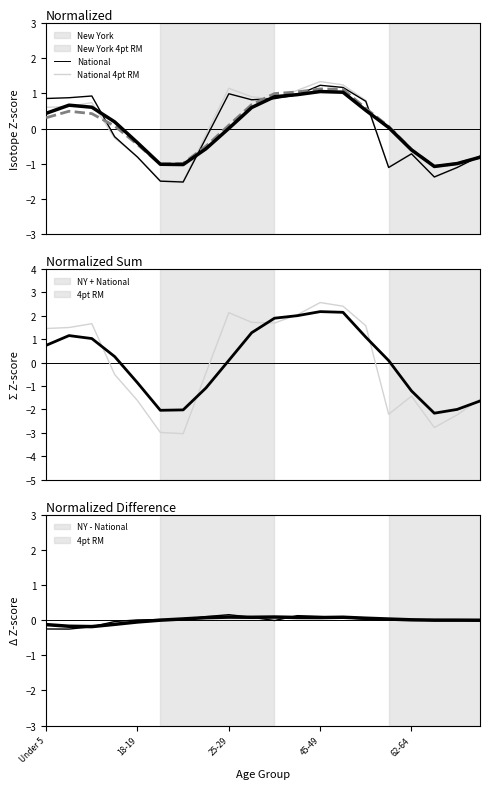

Rank the series by their average value, from highest to lowest.

National, New York